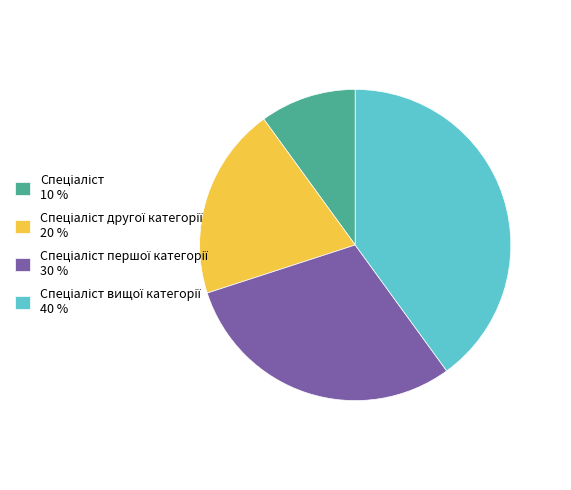

Is there a majority slice in this chart?

No